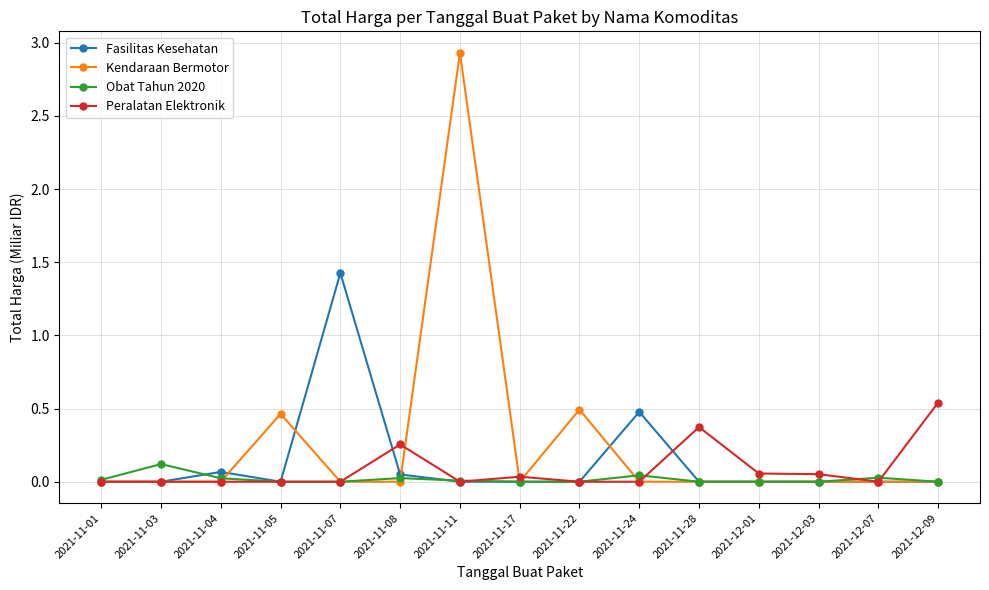

True or false: Kendaraan Bermotor has more than 2 points higher than both neighbors.

True